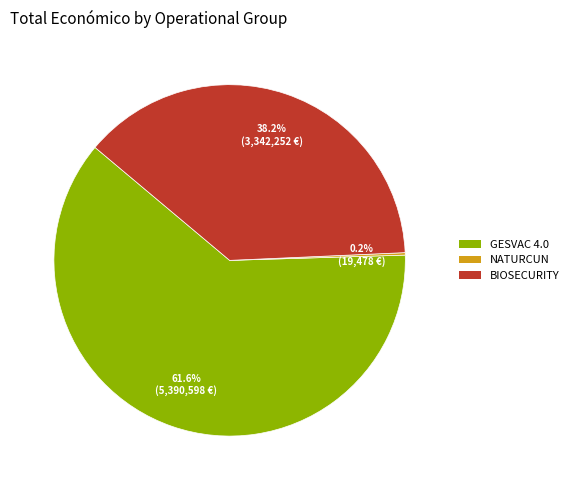

Is there a majority slice in this chart?

Yes